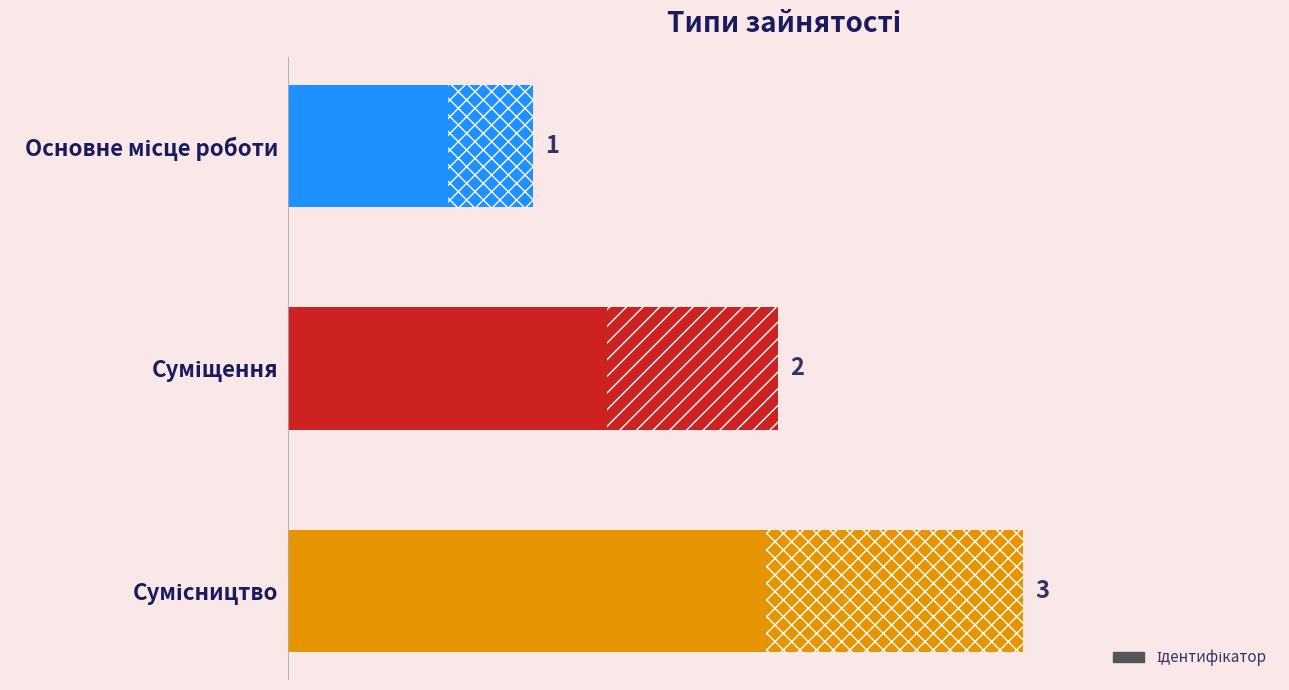

How many values are between 1 and 3?

3